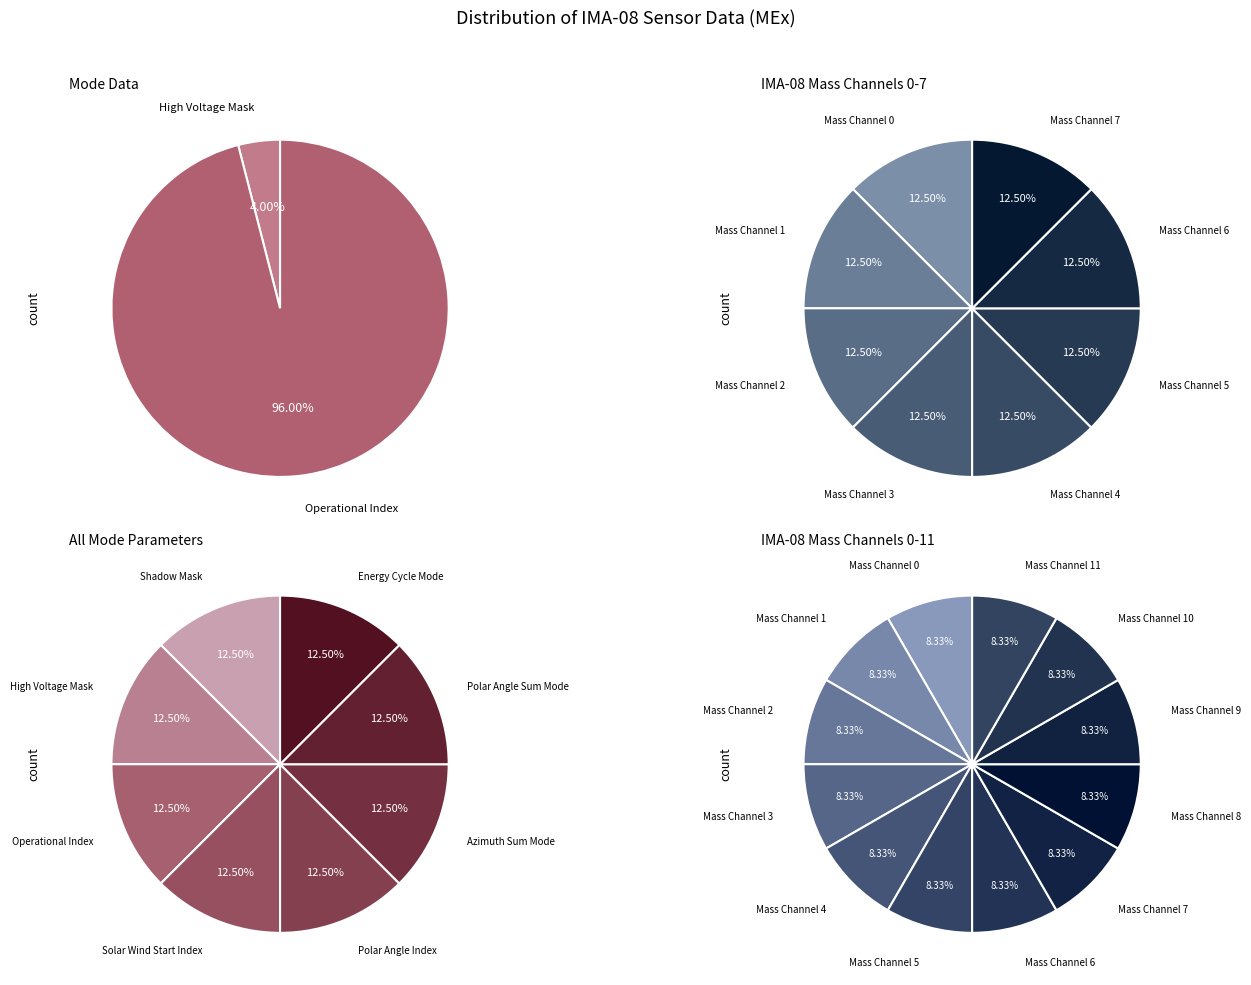

Which category has the biggest portion of the pie?

Operational Index